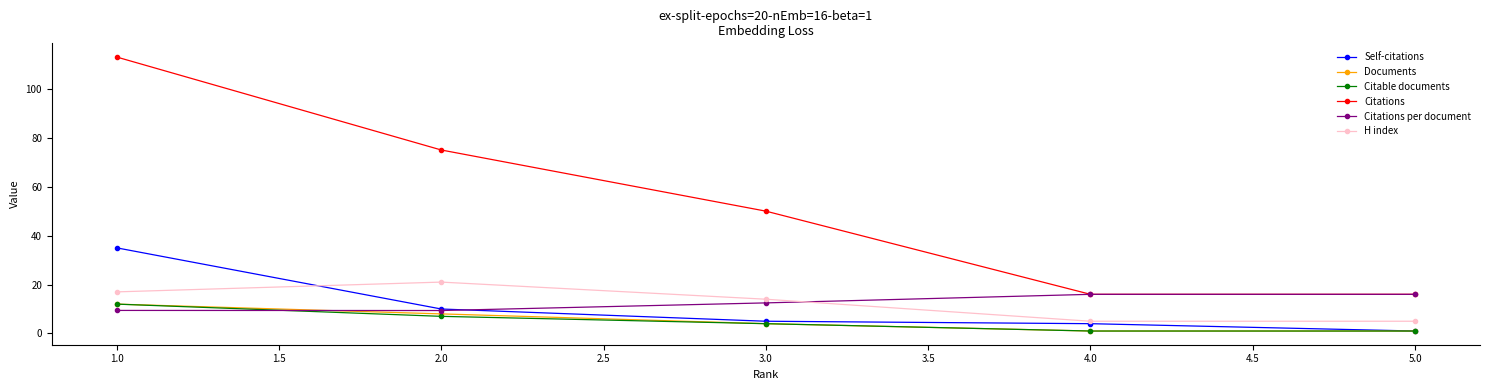

Is this an area chart (filled region under the line)?

No